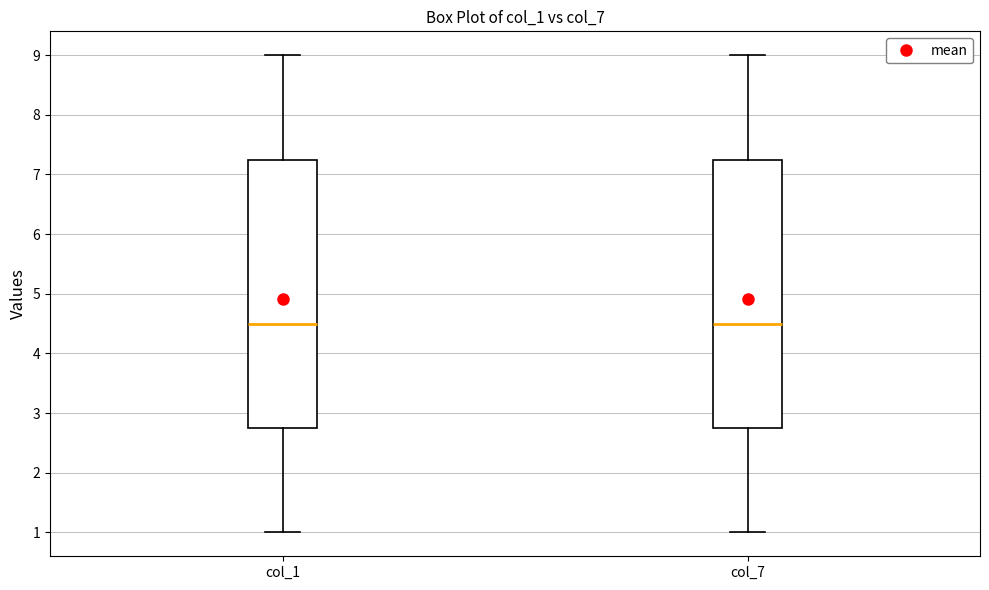

Reading left to right, transcribe this box plot: for each box, give where its median line is, the range the box spans, and where its two whiskers end, as read against the y-axis. The values are not printed on the chart, so give them approximately, as read against the axis.

col_1: median 4.5, box 2.8 to 7.3, whiskers 1.0 to 9.0
col_7: median 4.5, box 2.8 to 7.3, whiskers 1.0 to 9.0